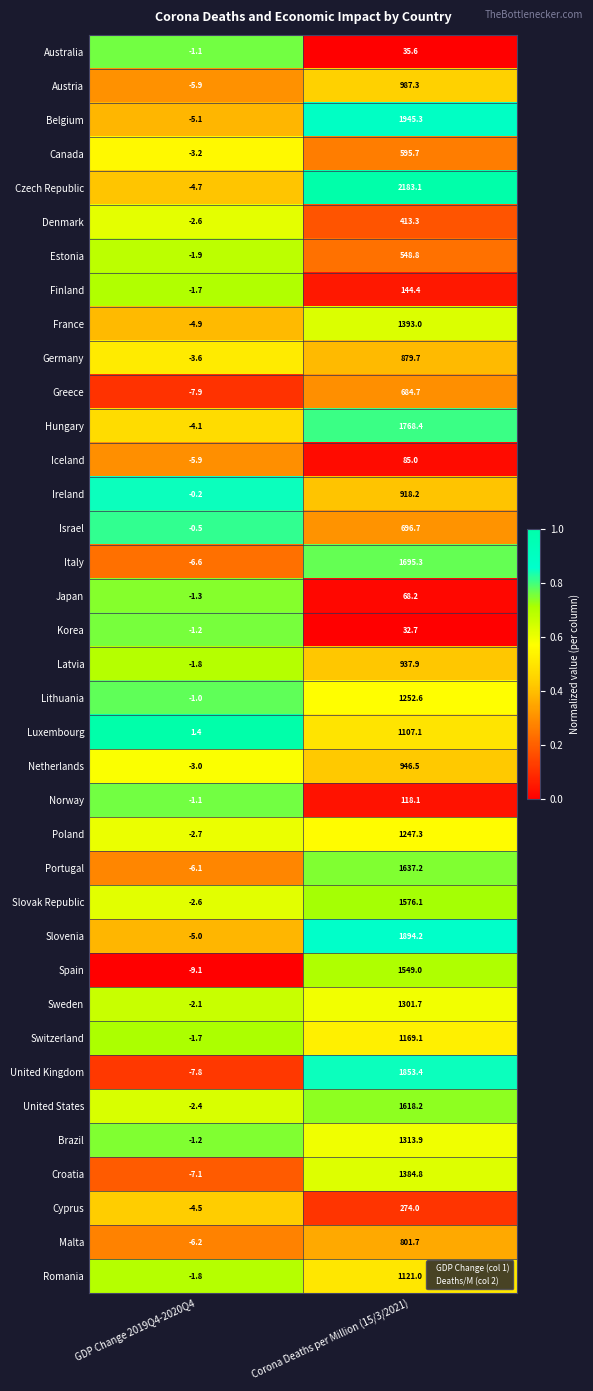

Is the value of Austria at Corona Deaths per Million (15/3/2021) greater than the value of Estonia at GDP Change 2019Q4-2020Q4?

Yes